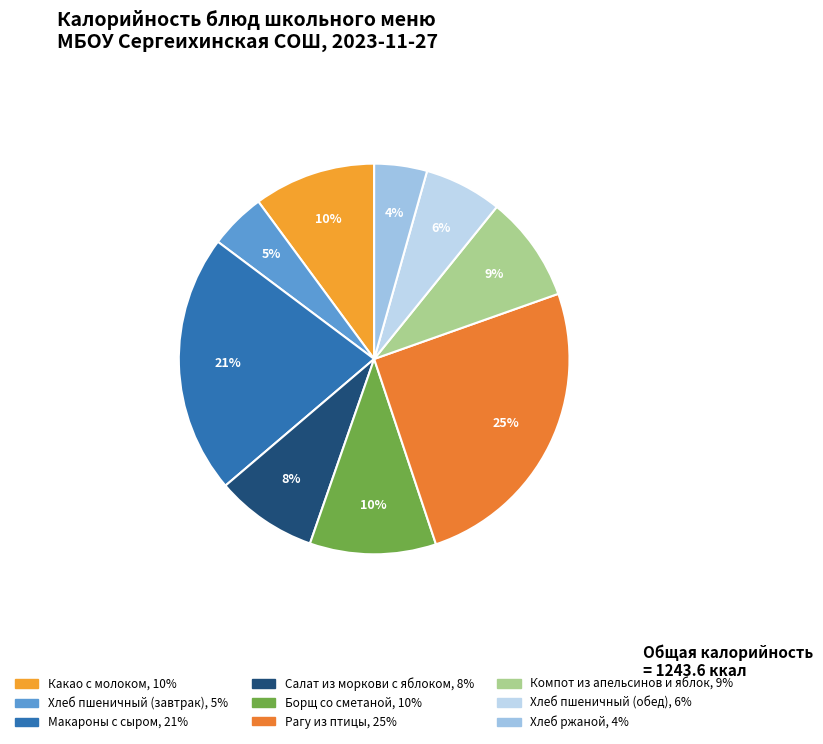

To the nearest percent, what is the average slice percentage?

11%